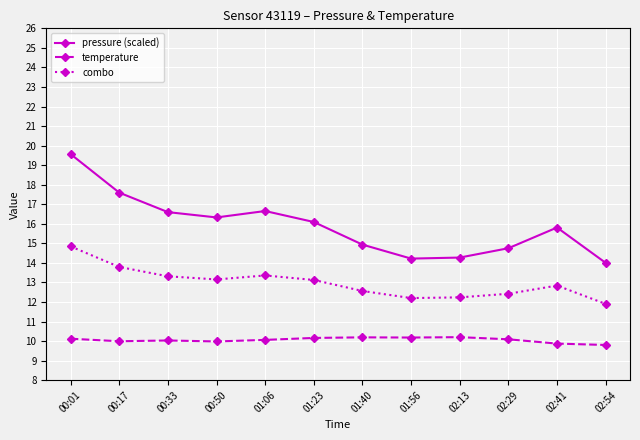

Which series has the largest range (max minus min)?

pressure (scaled)